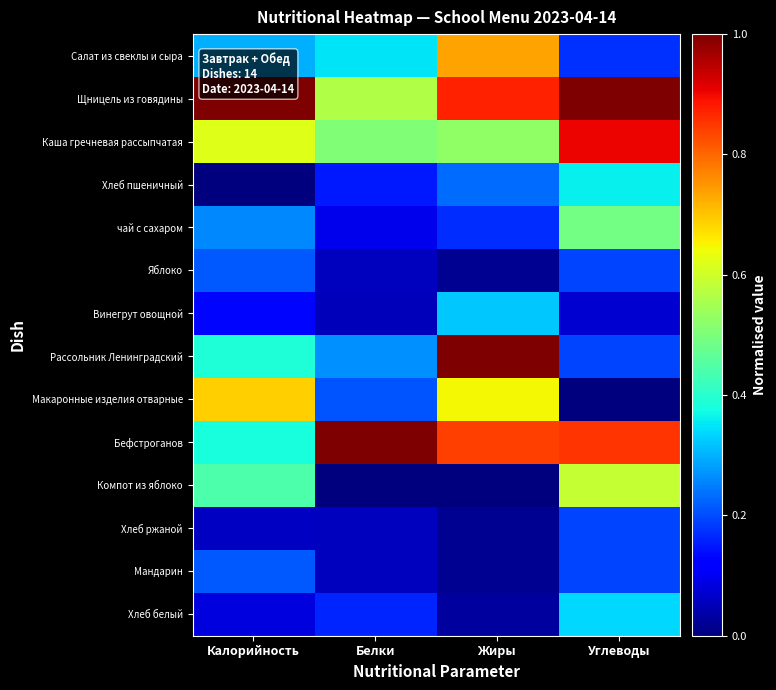

What is the total value across all series at Углеводы?

5.6